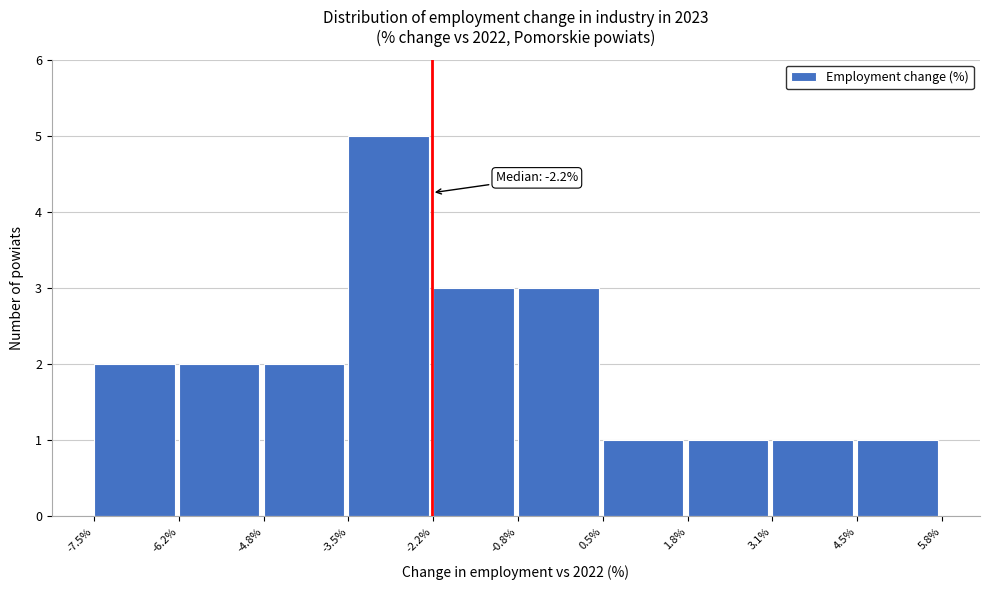

Which range on the x-axis has the tallest bar?

-3.5% to -2.2%